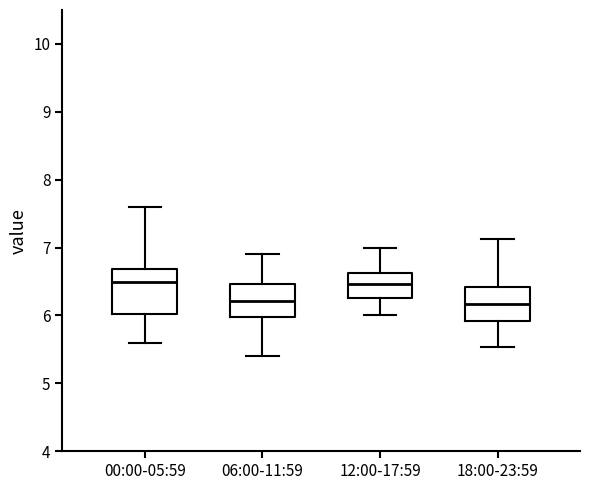

Reading left to right, transcribe this box plot: for each box, give where its median line is, the range the box spans, and where its two whiskers end, as read against the y-axis. The values are not printed on the chart, so give them approximately, as read against the axis.

00:00-05:59: median 6.5, box 6.0 to 6.7, whiskers 5.6 to 7.6
06:00-11:59: median 6.2, box 6.0 to 6.5, whiskers 5.4 to 6.9
12:00-17:59: median 6.5, box 6.3 to 6.6, whiskers 6.0 to 7.0
18:00-23:59: median 6.2, box 5.9 to 6.4, whiskers 5.5 to 7.1